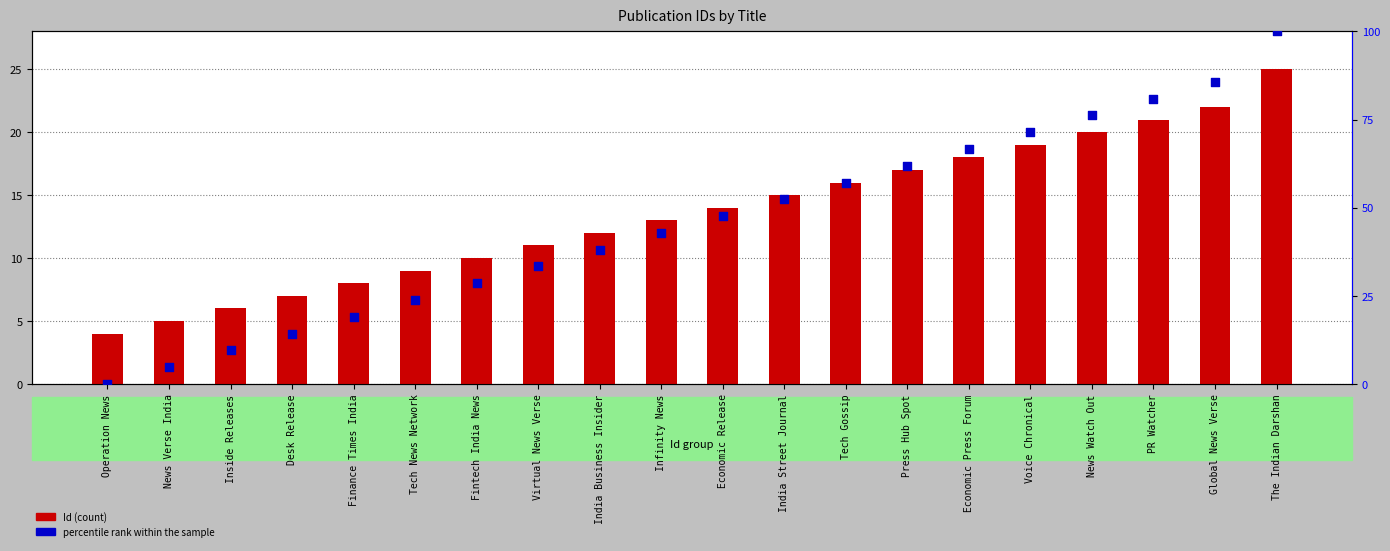

Is the value of percentile rank within the sample at Press Hub Spot greater than the value of Id at Operation News?

Yes